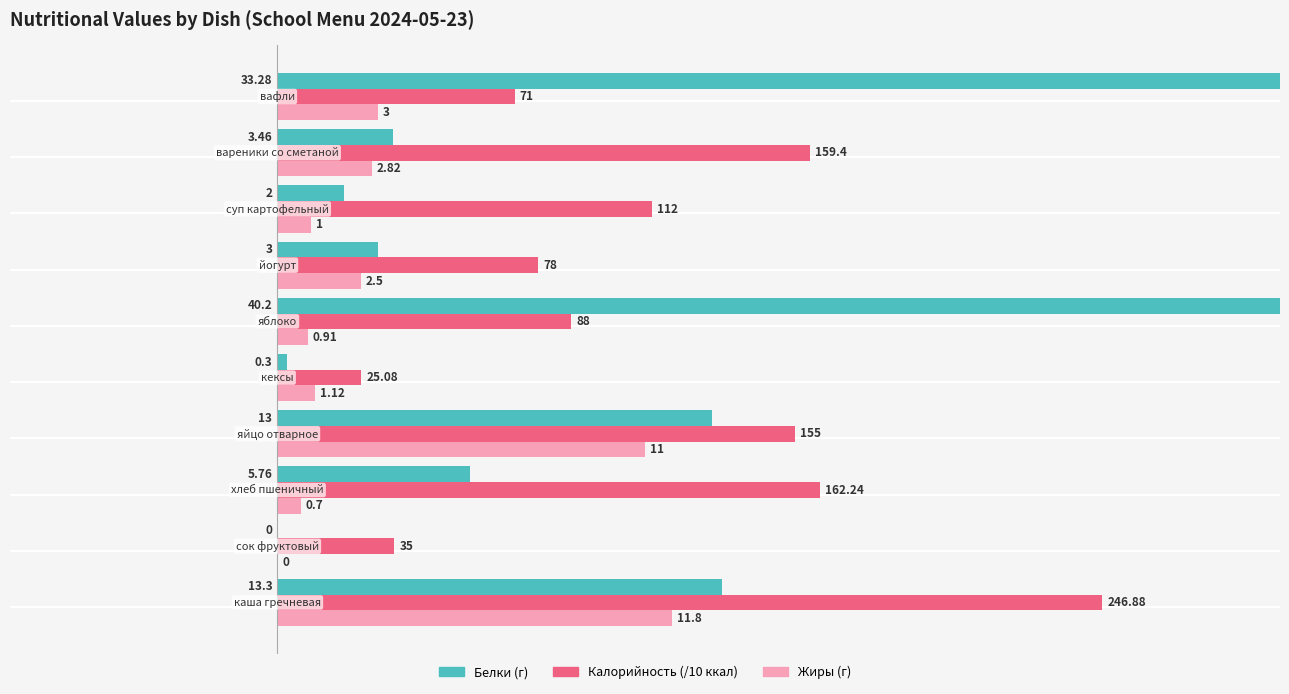

Reading left to right, list all the values displayed in this chart.

Белки: 13.3	0.0	5.8	13.0	0.3	40.2	3.0	2.0	3.5	33.3
Калорийность (/10): 24.7	3.5	16.2	15.5	2.5	8.8	7.8	11.2	15.9	7.1
Жиры: 11.8	0.0	0.7	11.0	1.1	0.9	2.5	1.0	2.8	3.0